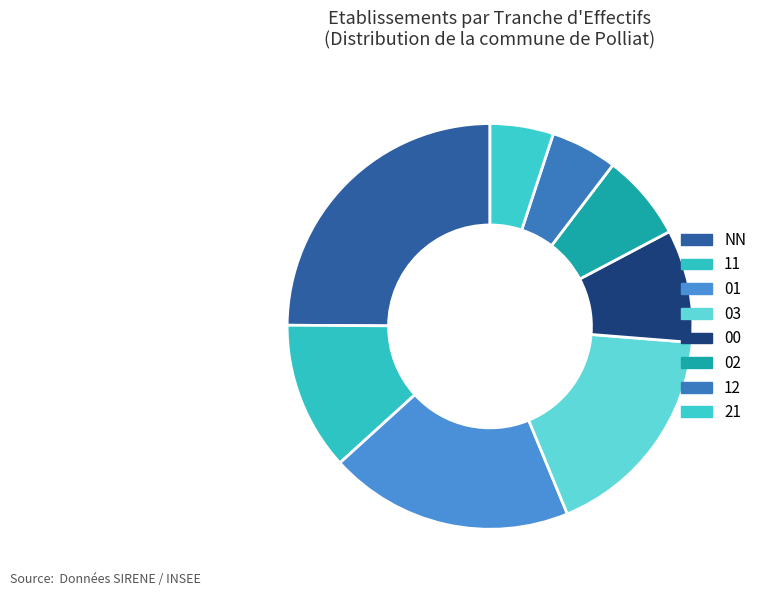

What portion of the pie excludes NN?

75.1%